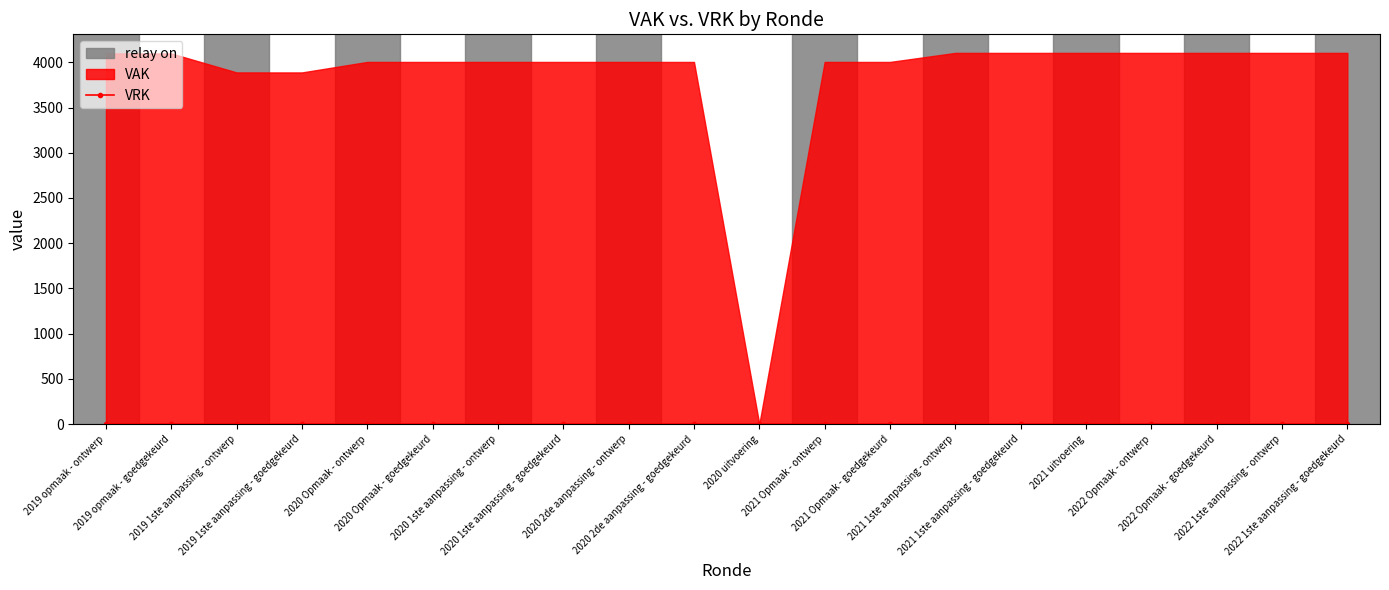

What are all the series names shown in the legend?

VRK, VAK, relay_on